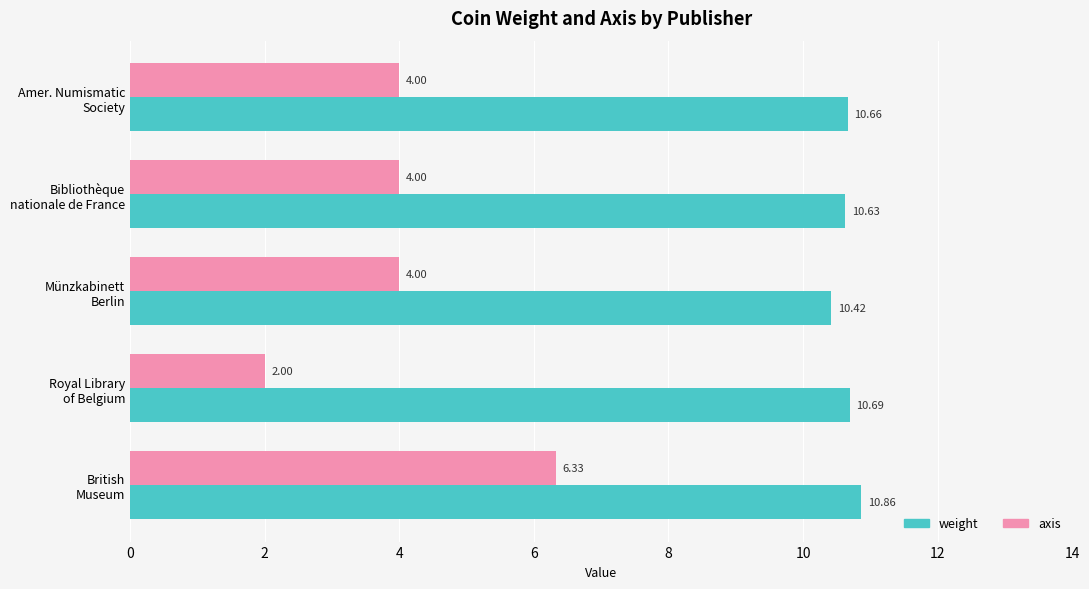

What are all the series names shown in the legend?

weight, axis